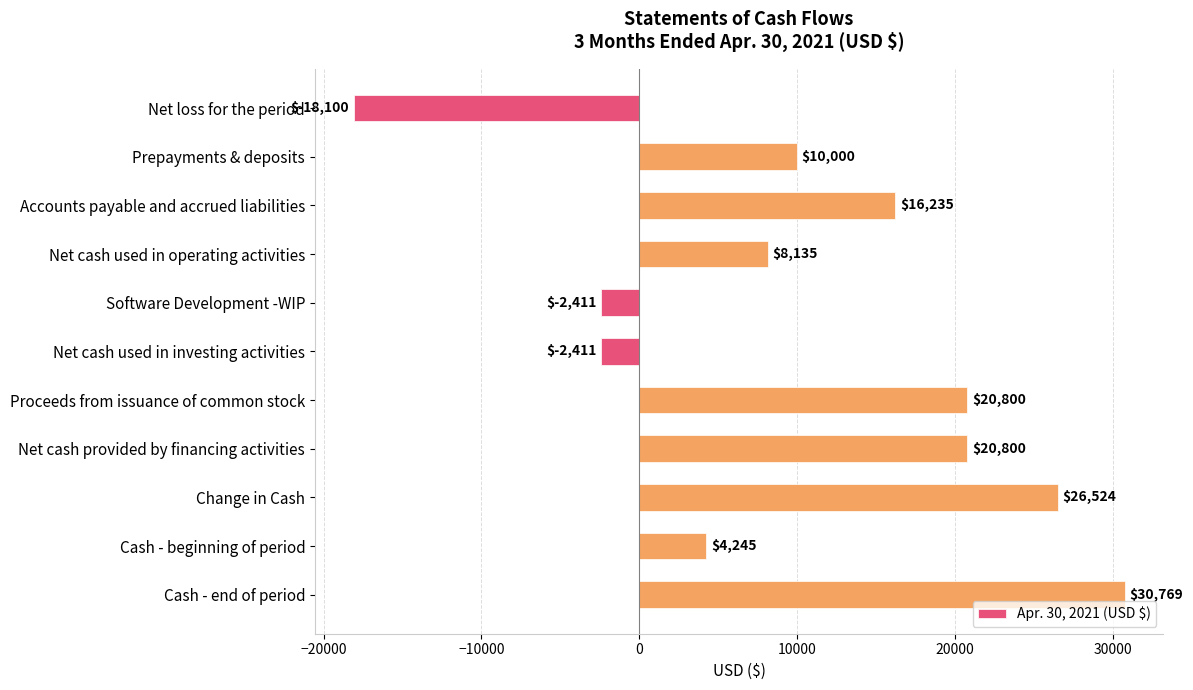

What position from the top is Net cash provided by financing activities?

8